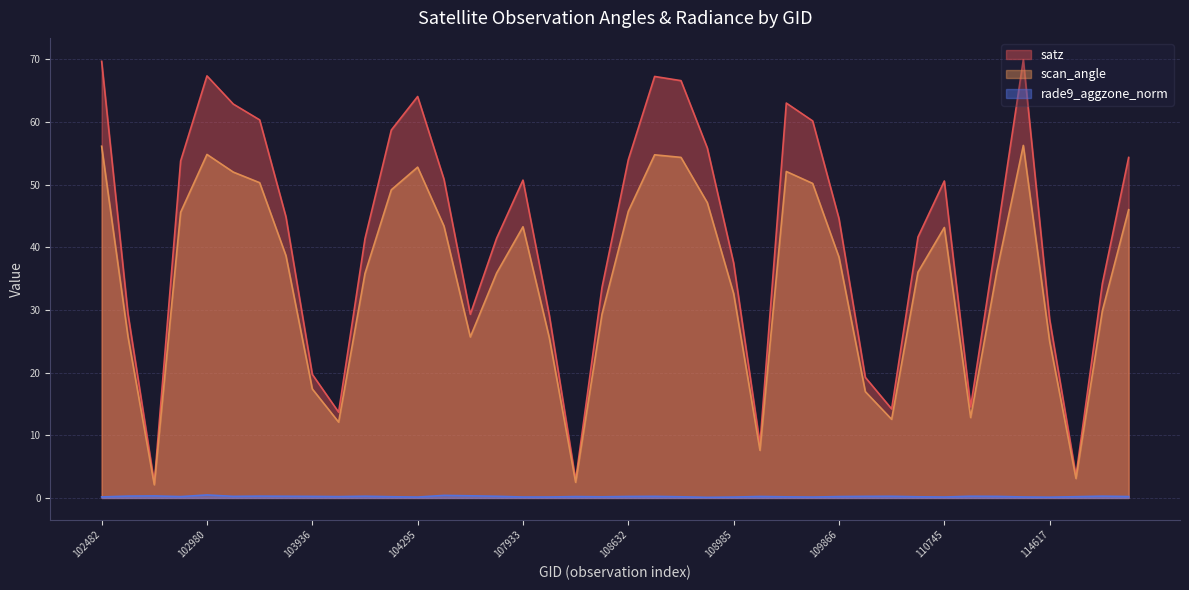

What are all the series names shown in the legend?

satz, scan_angle, rade9_aggzone_norm